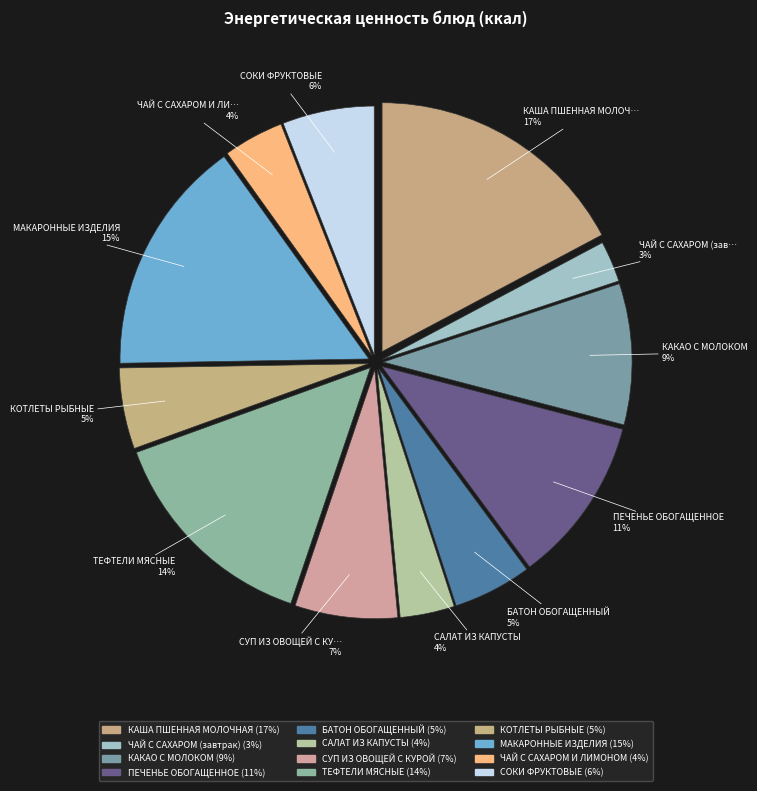

How many slices are in this pie chart?

12